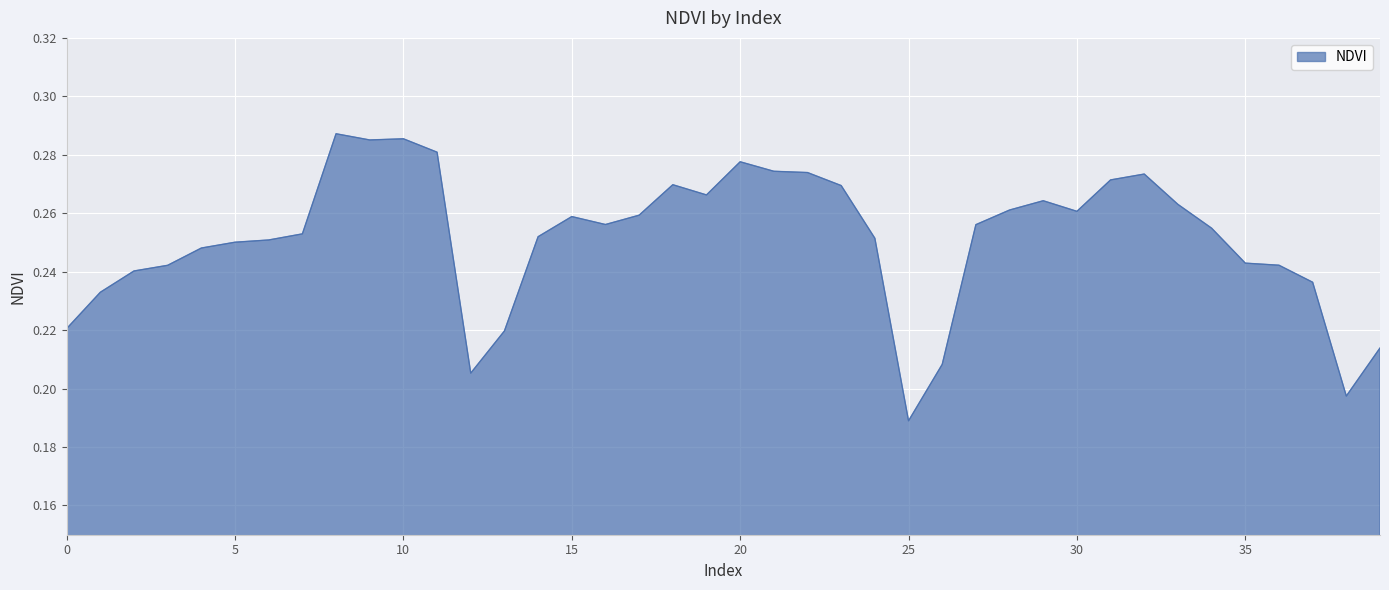

Count the values in the range 0 to 1.

40